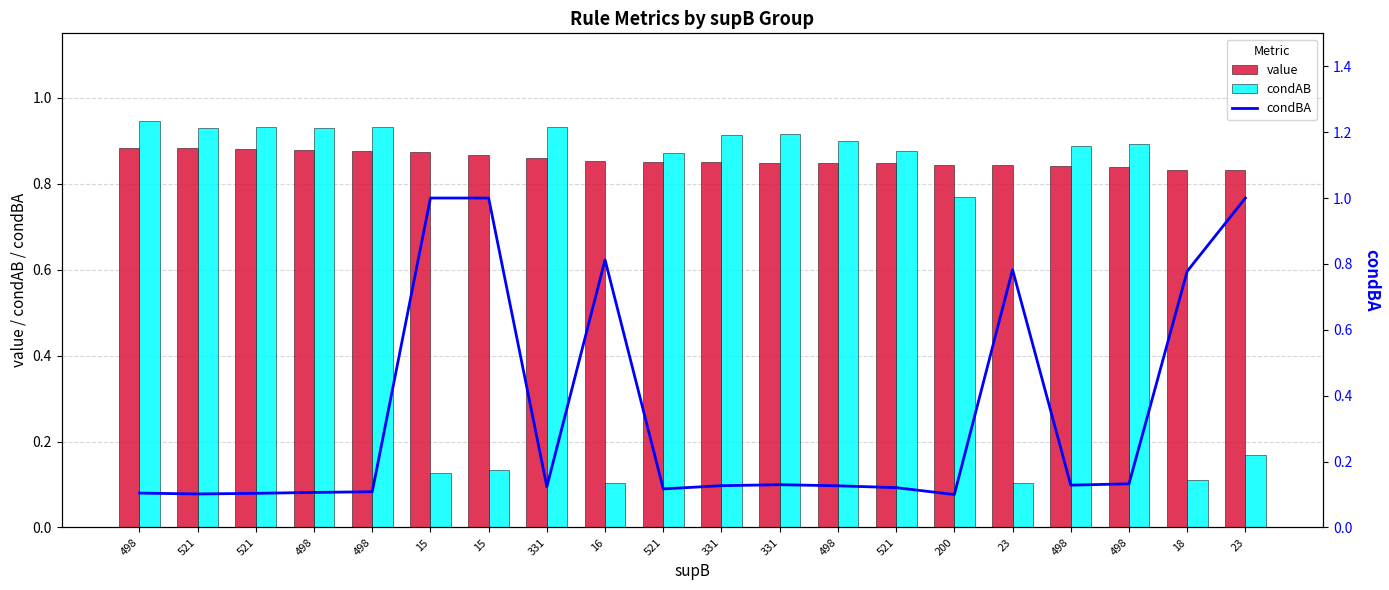

Rank the categories by condAB value from highest to lowest.

498, 331, 521, 498, 521, 498, 331, 331, 498, 498, 498, 521, 521, 200, 23, 15, 15, 18, 23, 16